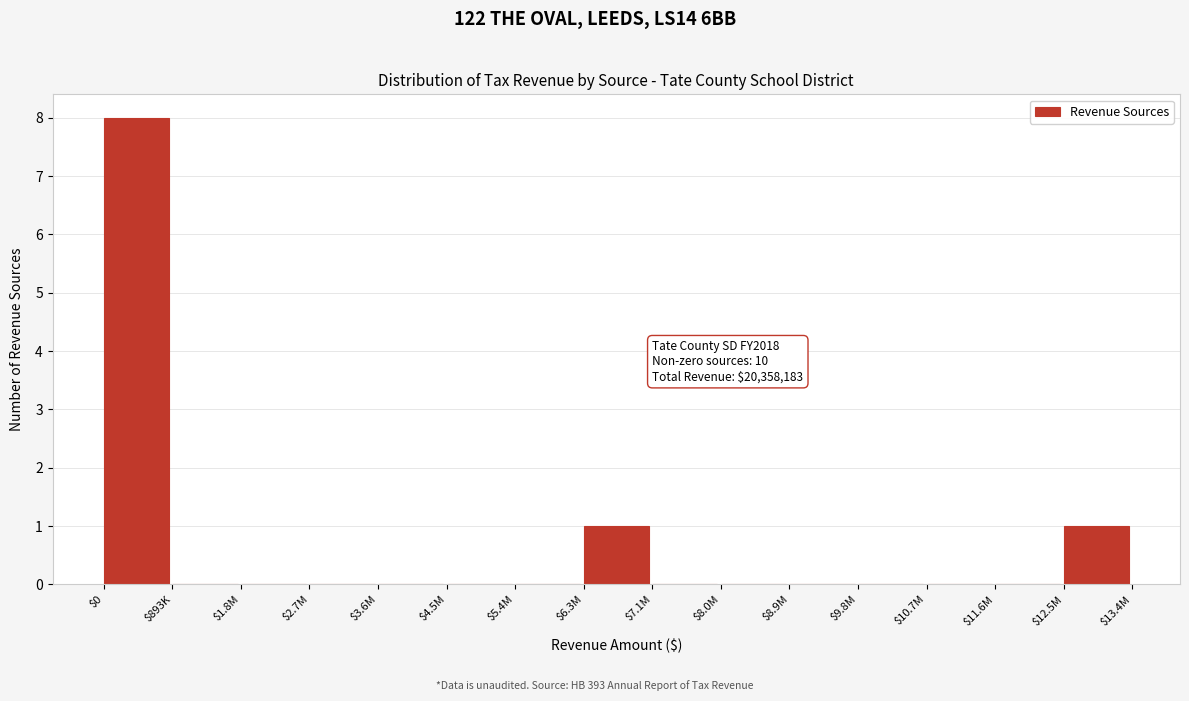

What is the sum of all values?

10